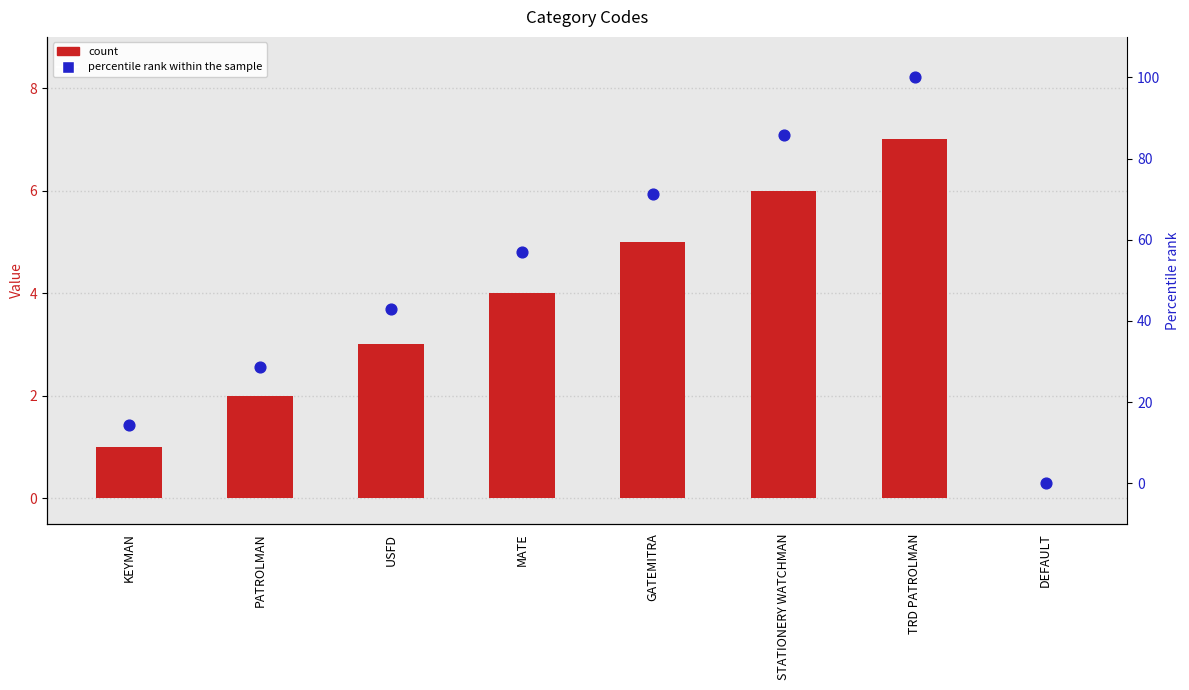

Which series reaches the maximum Y coordinate?

percentile rank within the sample